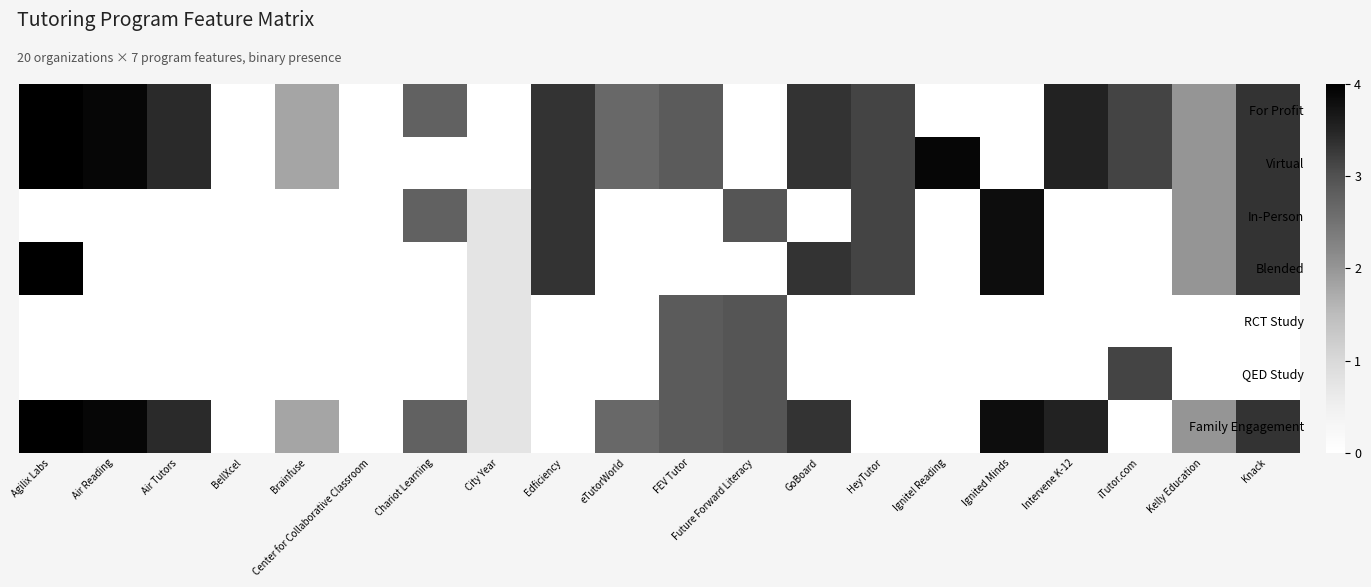

Rank the series at Agilix Labs from lowest to highest value.

In-Person, RCT Study, QED Study, For Profit, Virtual, Blended, Family Engagement